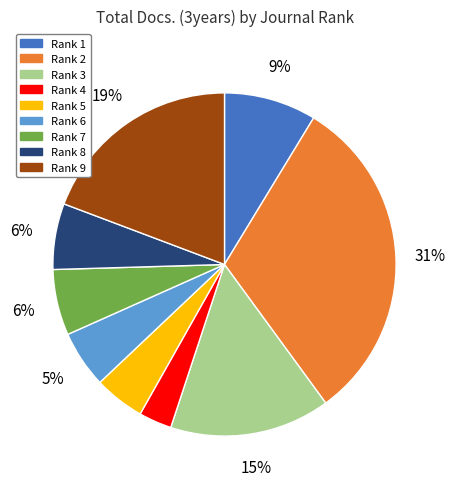

To the nearest percent, what portion does Rank 6 represent?

5%